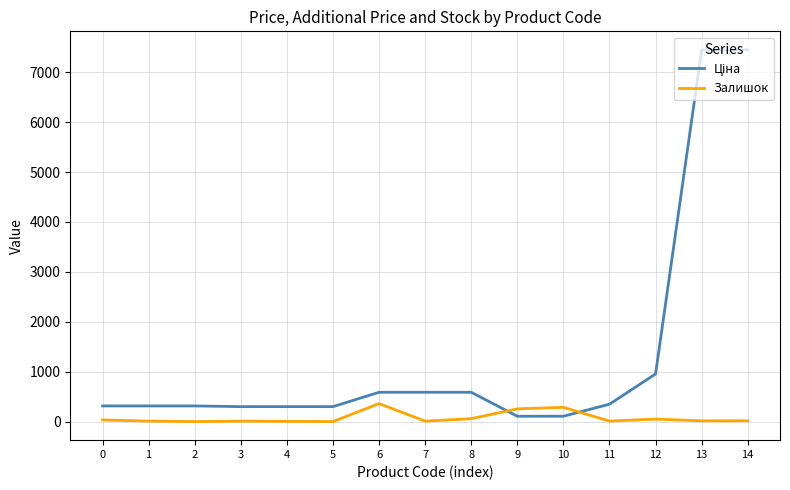

What is the maximum value shown in the chart?

7444.6